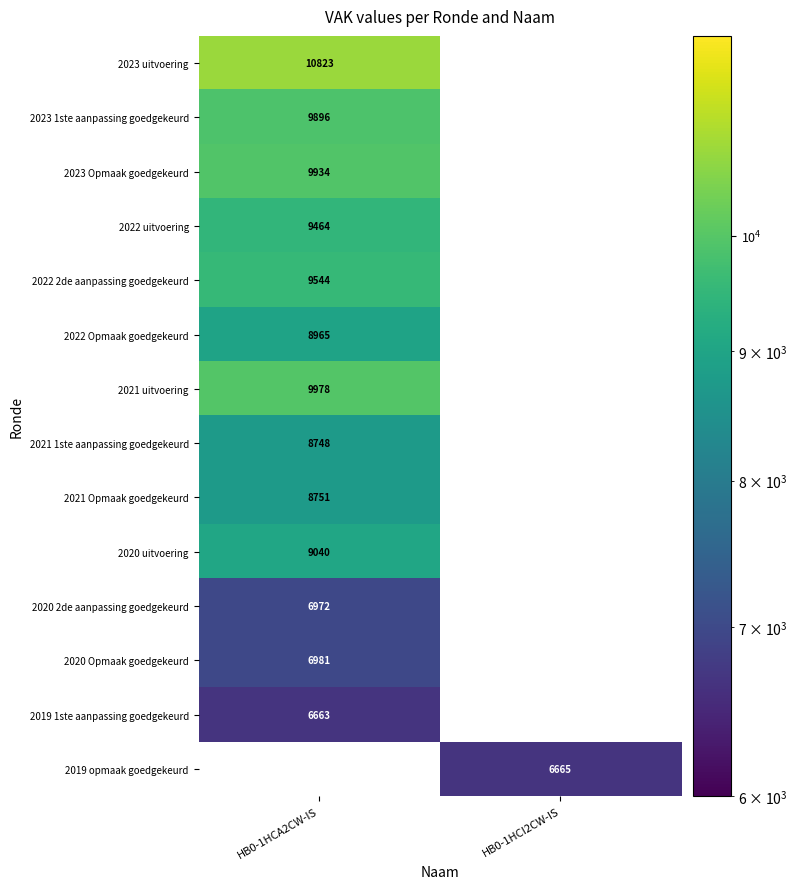

Is it true that 2020 2de aanpassing goedgekeurd equals 9876 at HB0-1HCA2CW-IS?

False